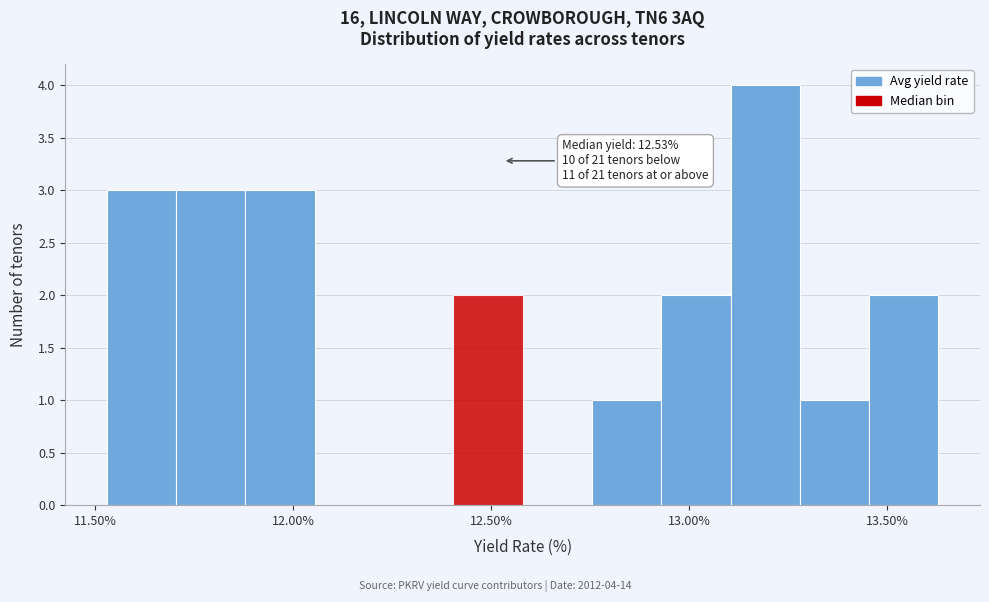

Around what value on the x-axis is the tallest bar? Give the approximate position of its centre, as read against the axis.

13.20